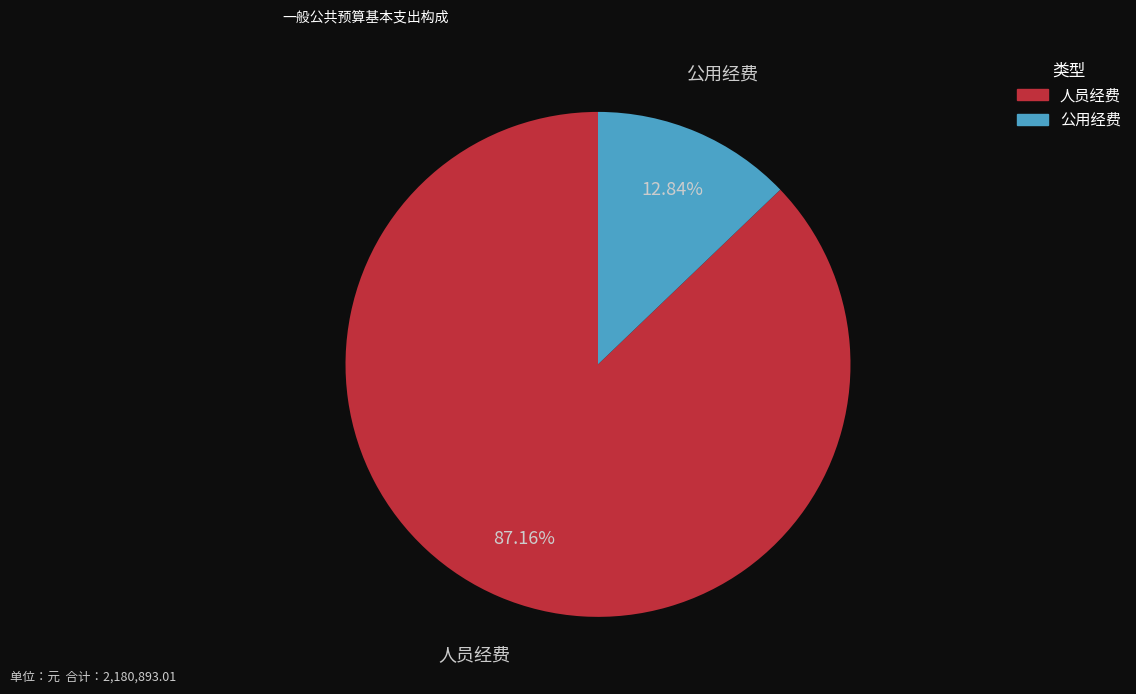

What is the largest slice in the pie chart?

人员经费